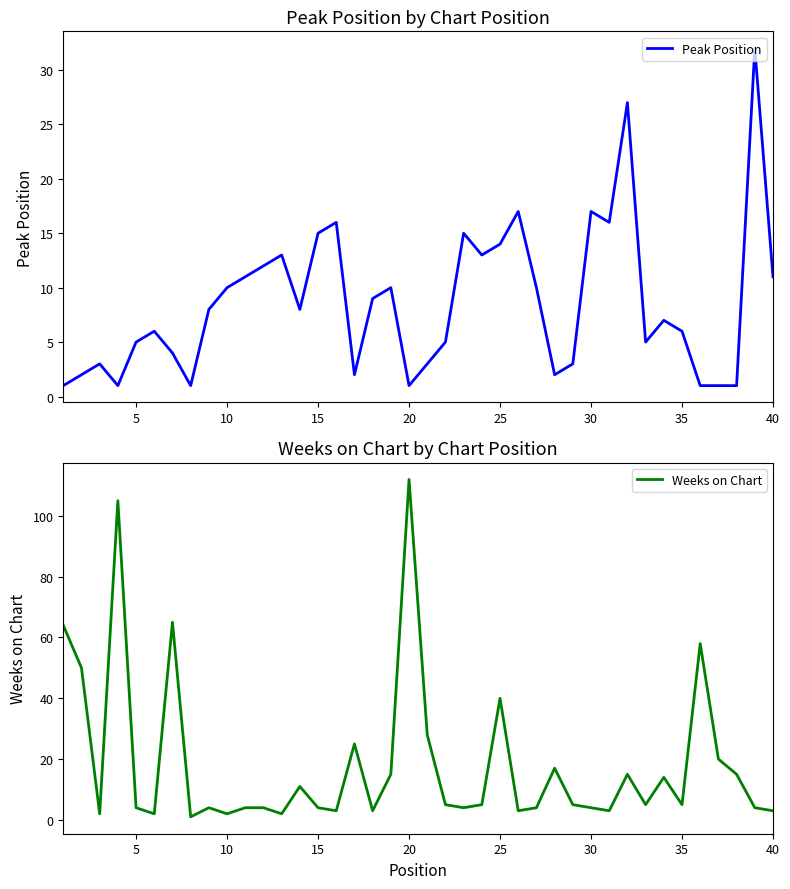

What is the greatest value displayed?

112